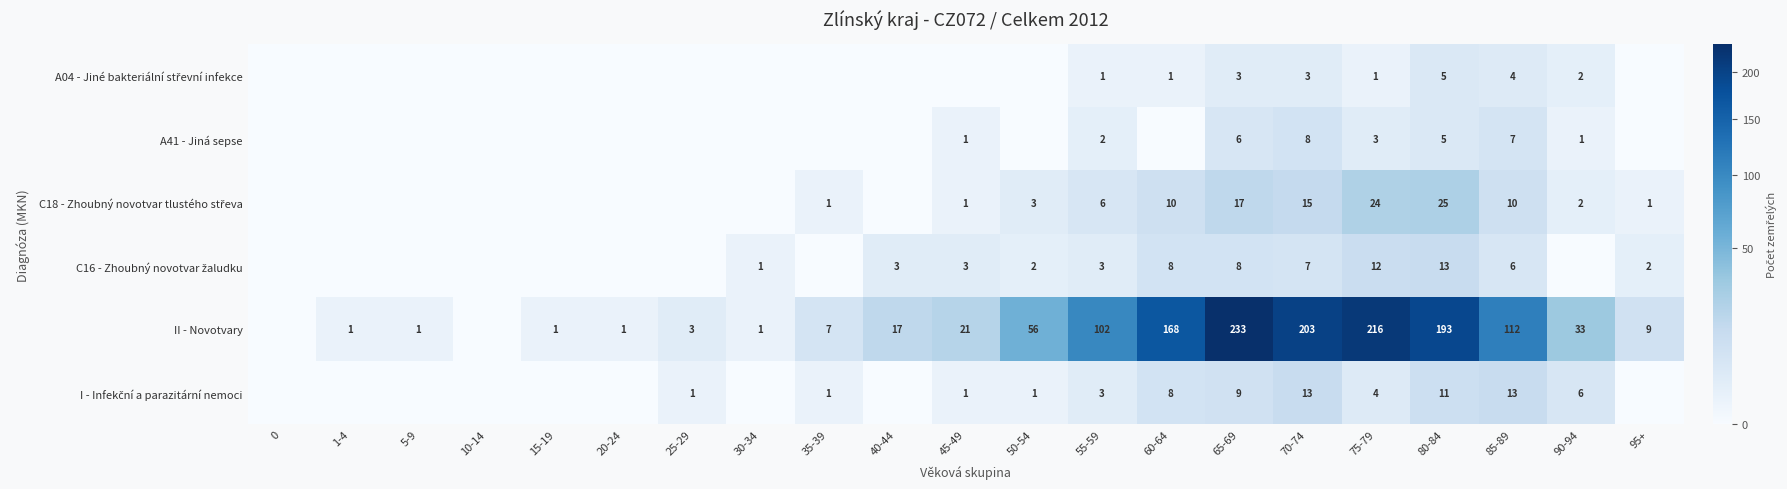

At which category does the chart reach its peak across all series?

65-69